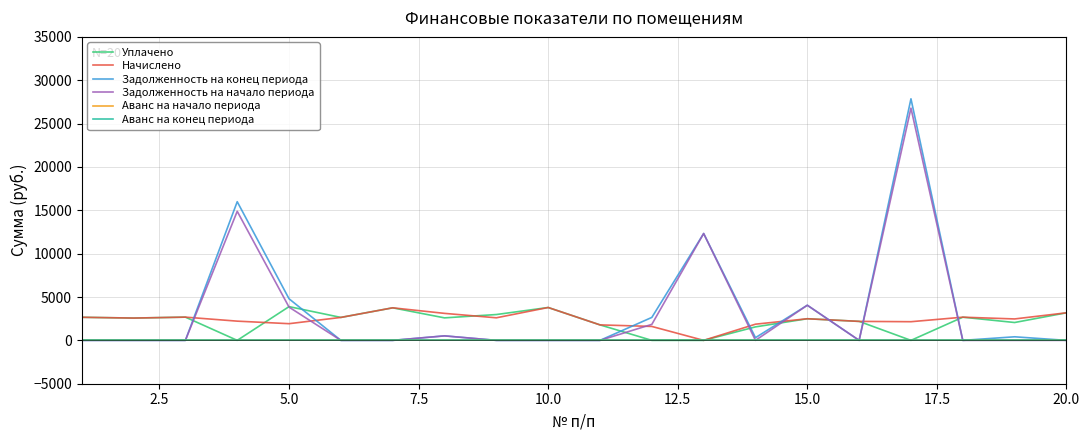

Does the chart display data point markers on the line(s)?

No